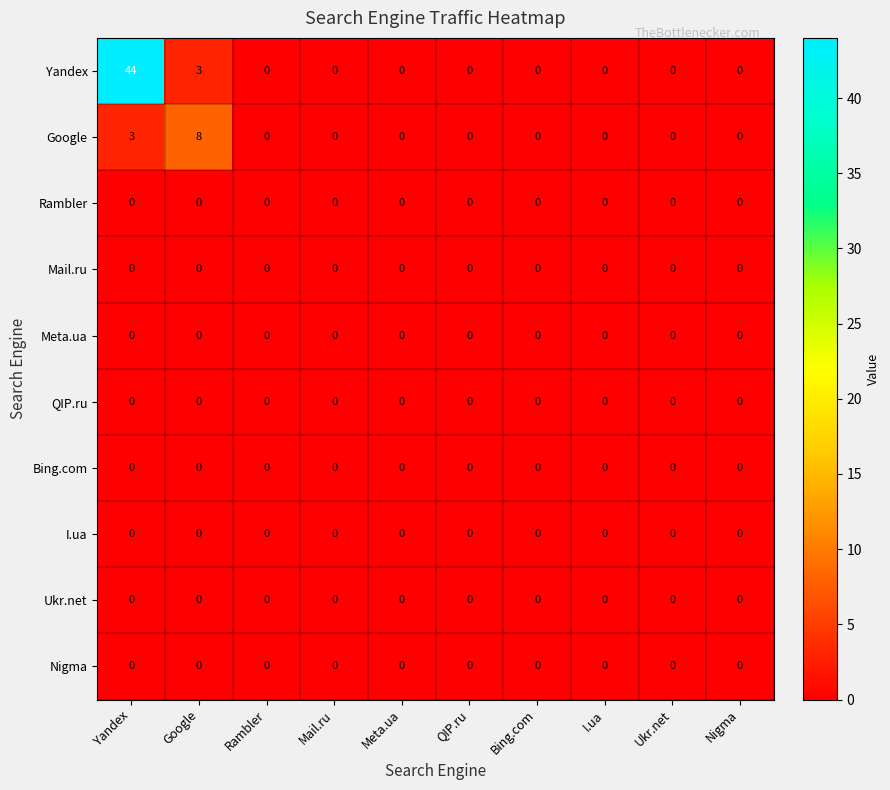

Between Yandex and Mail.ru, which series saw the biggest shift?

Yandex